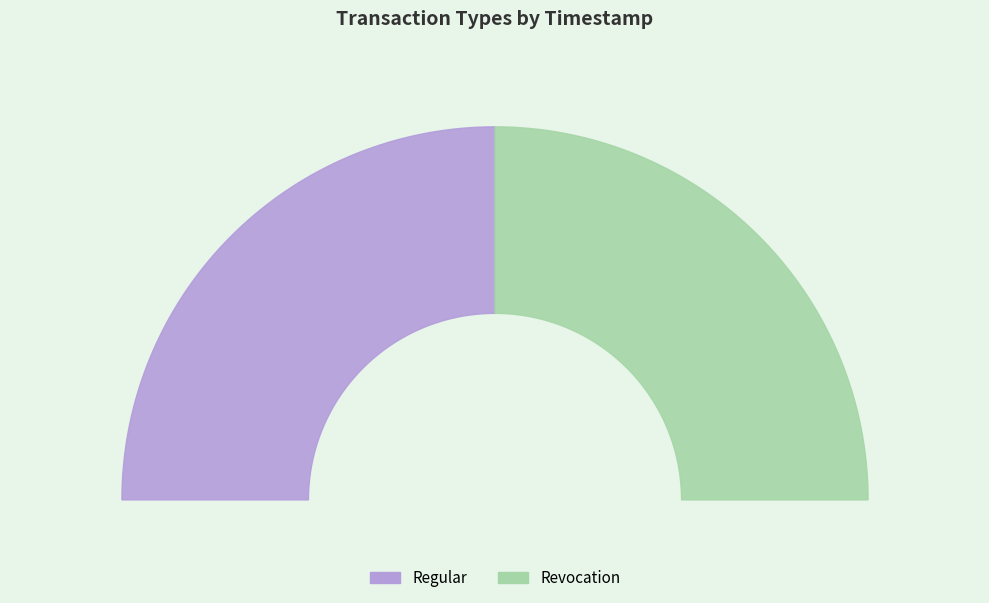

Rank the categories by value from highest to lowest.

Regular, Revocation